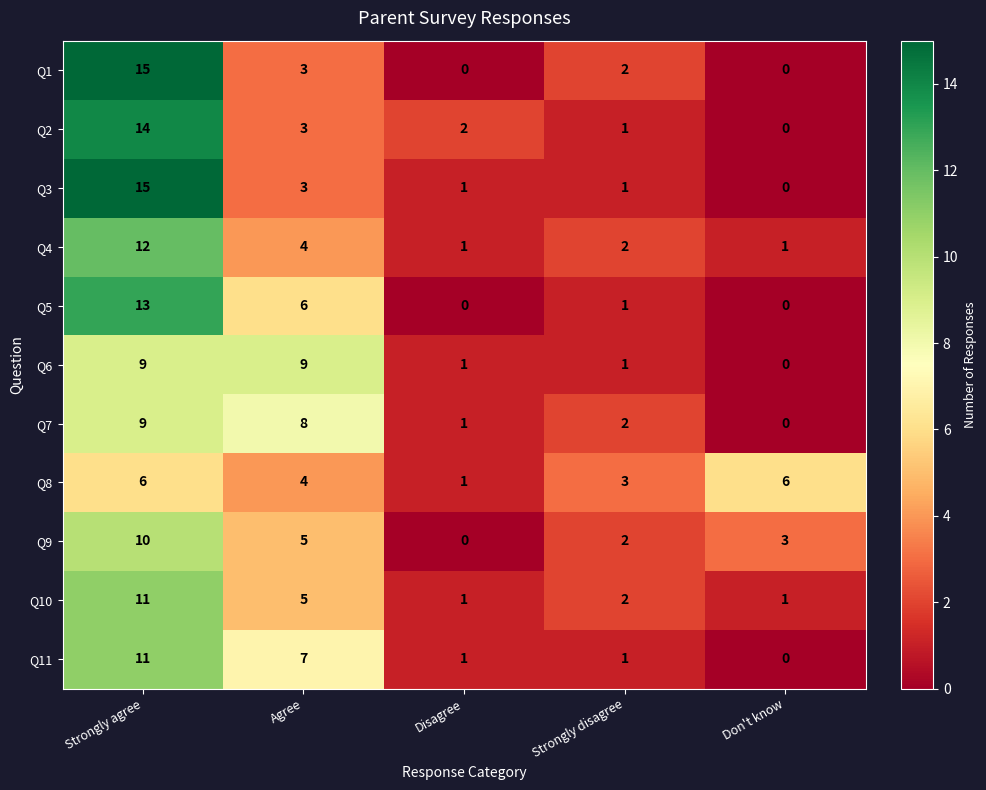

Is it true that Q10 equals 7 at Agree?

False